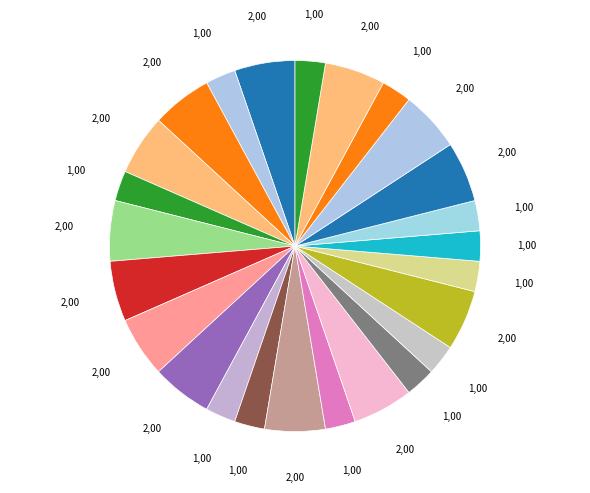

How many segments does this pie chart have?

25